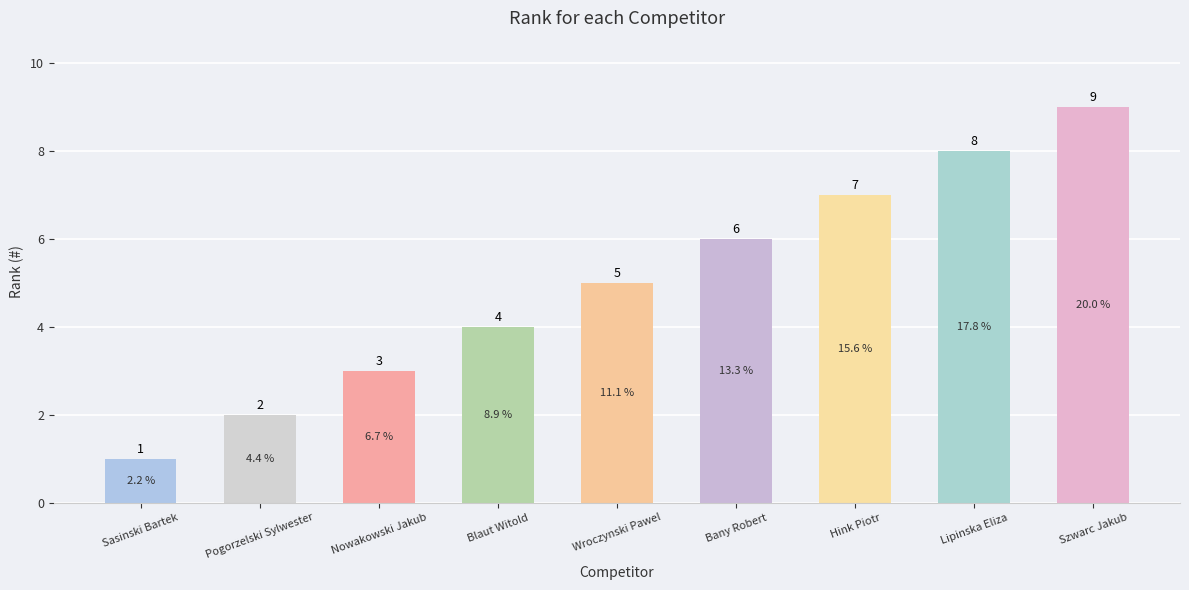

What is the ratio of the value at Szwarc Jakub to the value at Wroczynski Pawel?

1.8